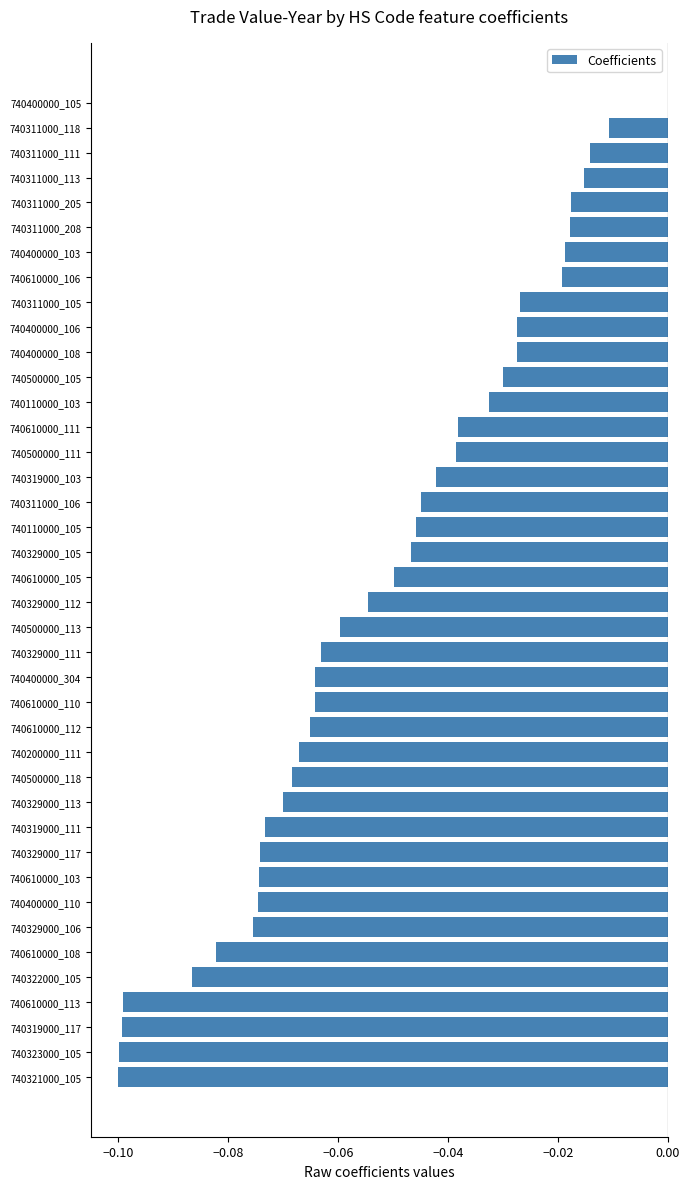

At which category does the chart reach its peak across all series?

740400000_105